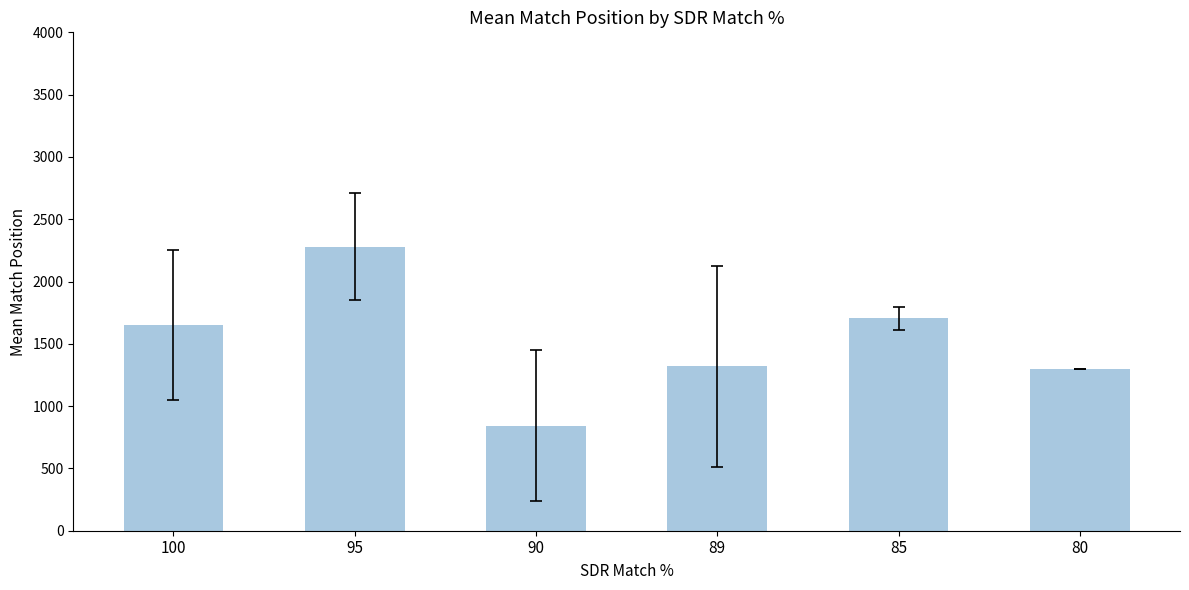

Reading left to right, what are all the values shown in this chart?

100=1652.4	95=2280.7	90=842.7	89=1318.1	85=1705.0	80=1299.0